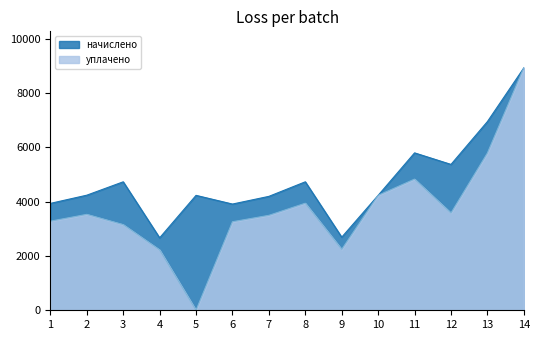

At which label does начислено first exceed 4235?

2